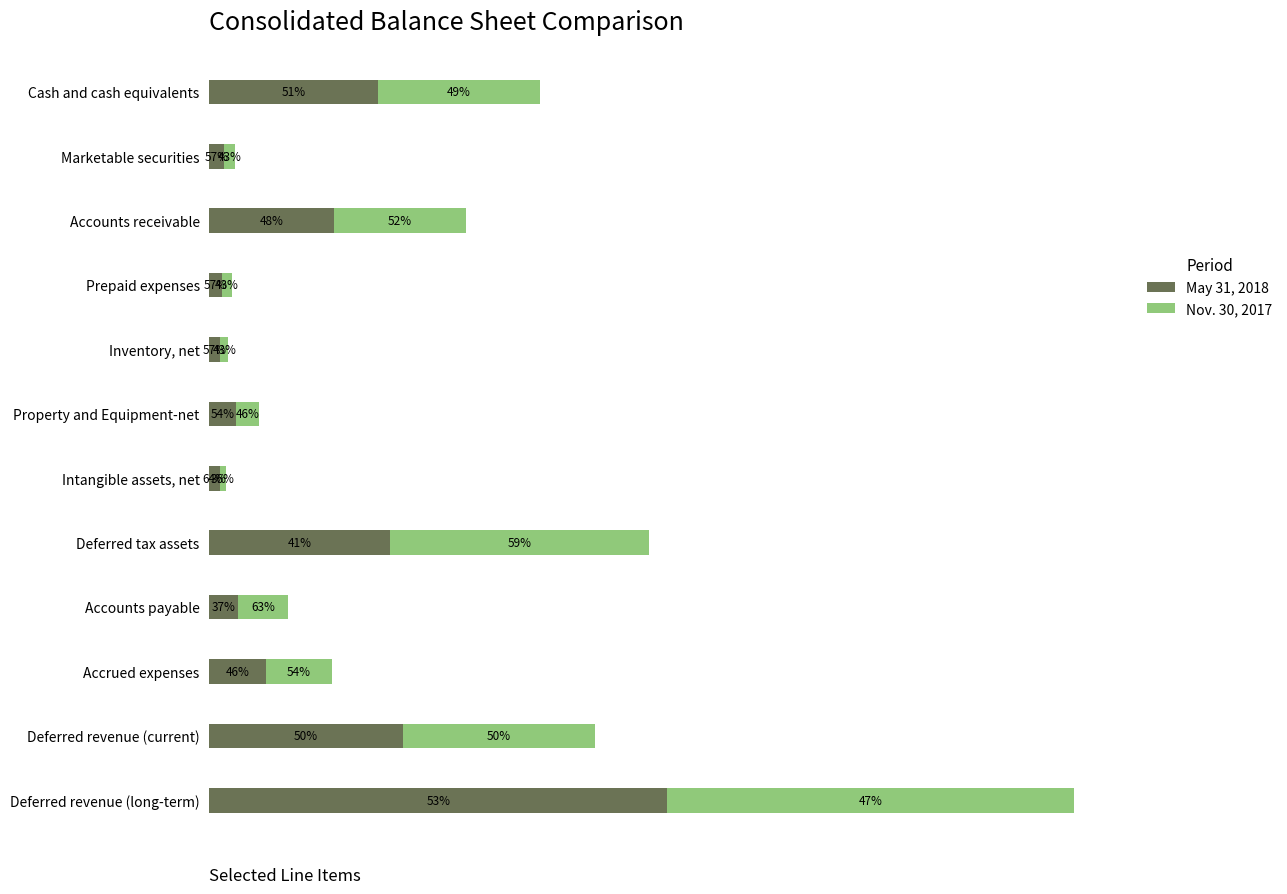

What are all the series names shown in the legend?

May 31, 2018, Nov. 30, 2017